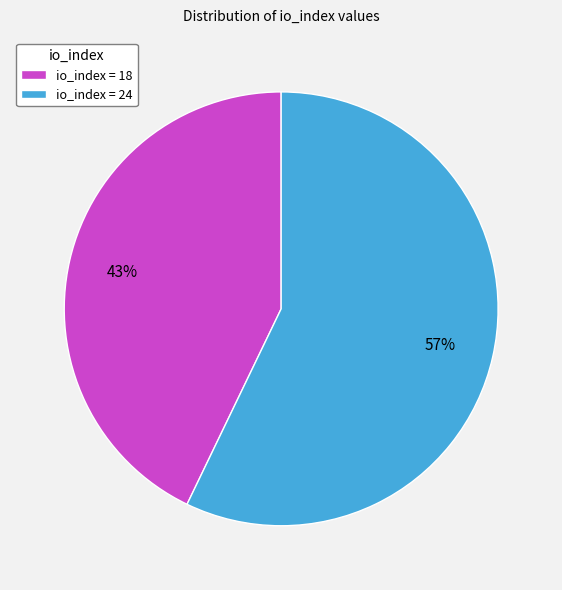

Between io_index = 18 and io_index = 24, which is larger?

io_index = 24